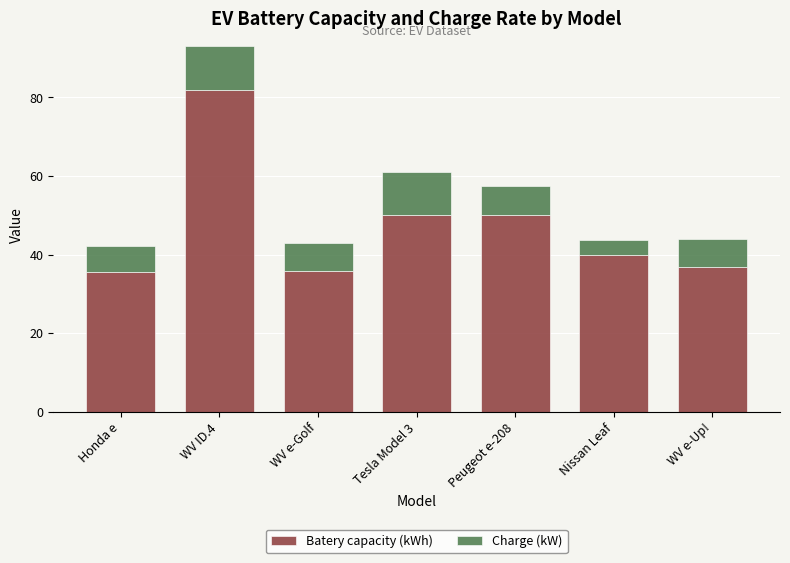

What is the highest value of the Batery capacity (kWh) series?

82.0